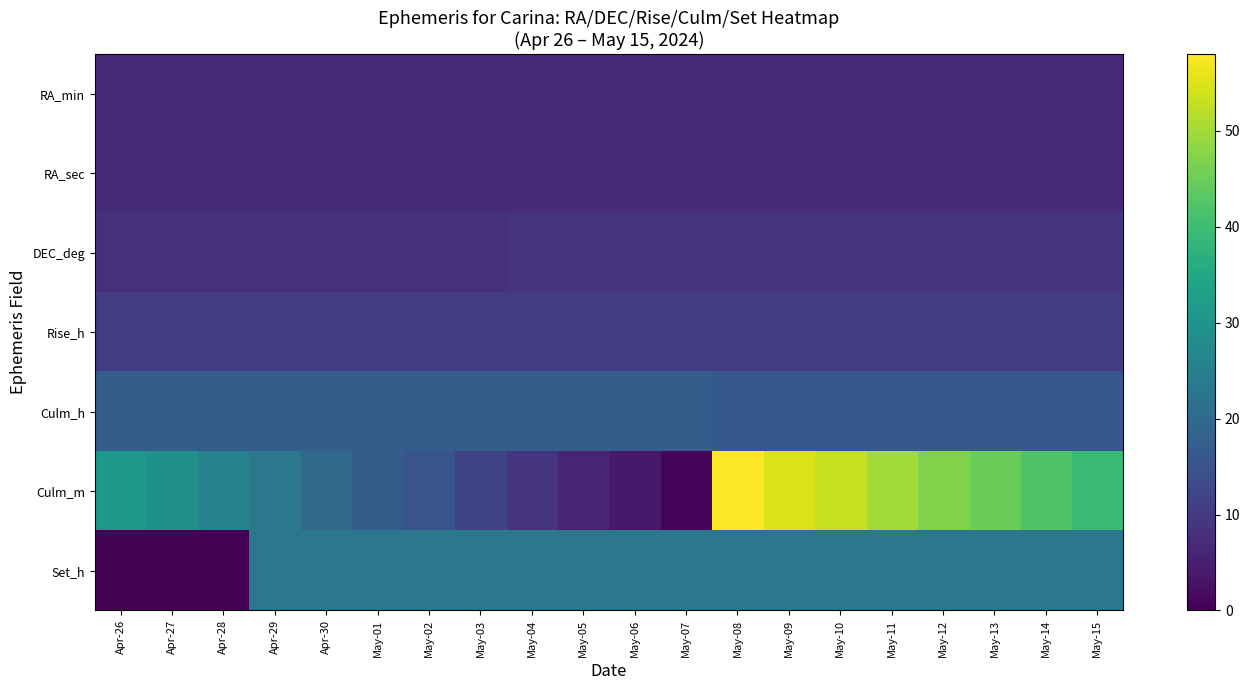

Rank the series at May-12 from lowest to highest value.

RA_min, RA_sec, DEC_deg, Rise_h, Culm_h, Set_h, Culm_m